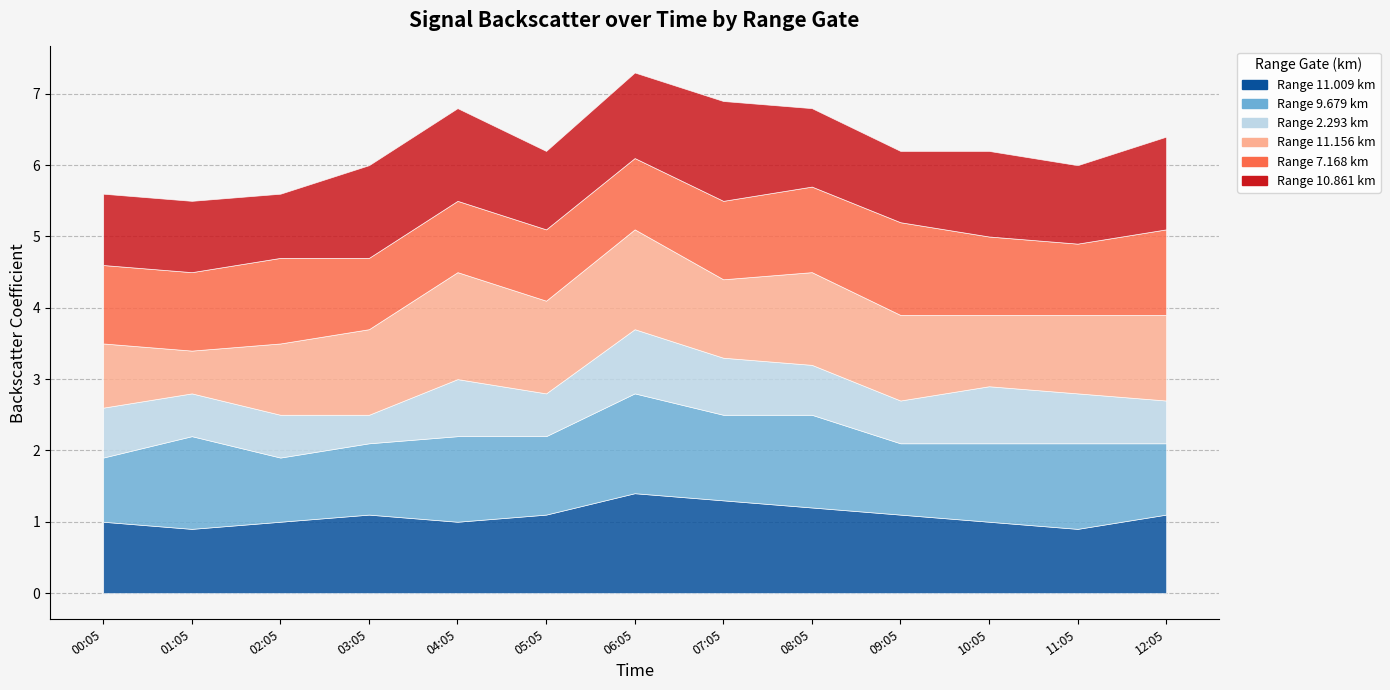

What is the value of the 2.293 point at the 2nd from the left?

0.6